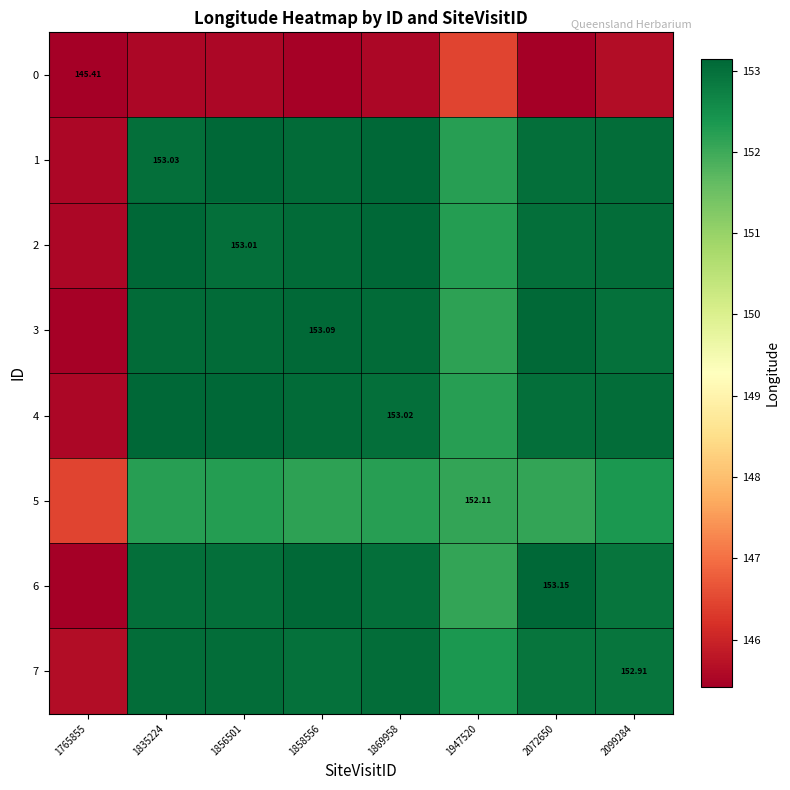

Which series has the largest range (max minus min)?

6